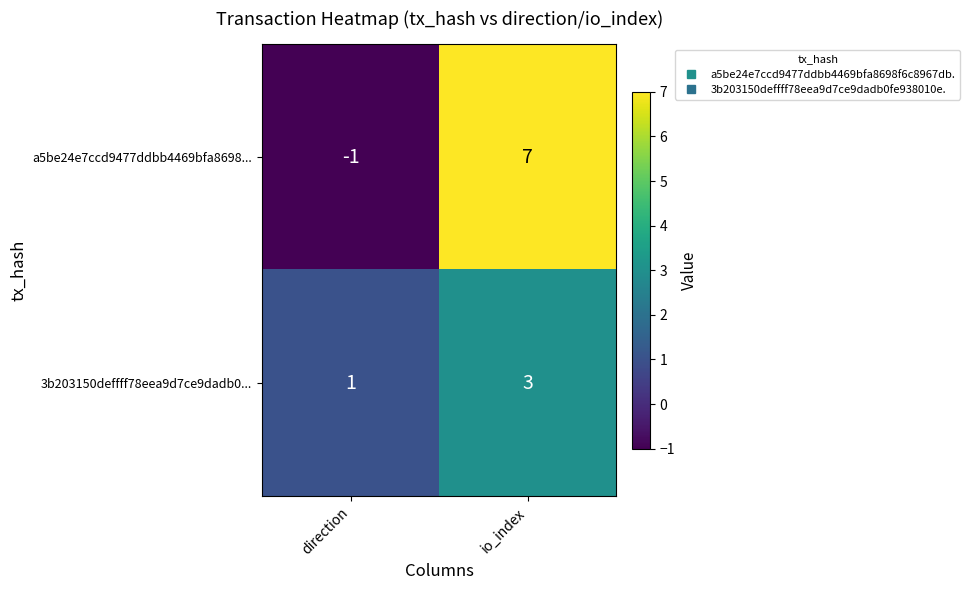

What is the difference between the highest and lowest values at direction?

2